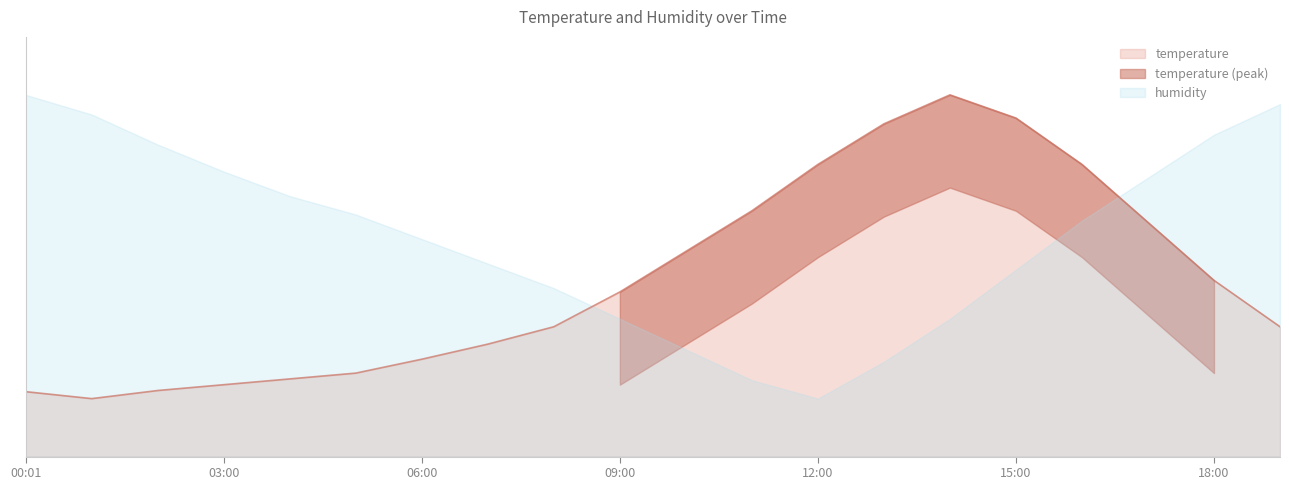

The value at 14:00 is 4.6. True or false?

False